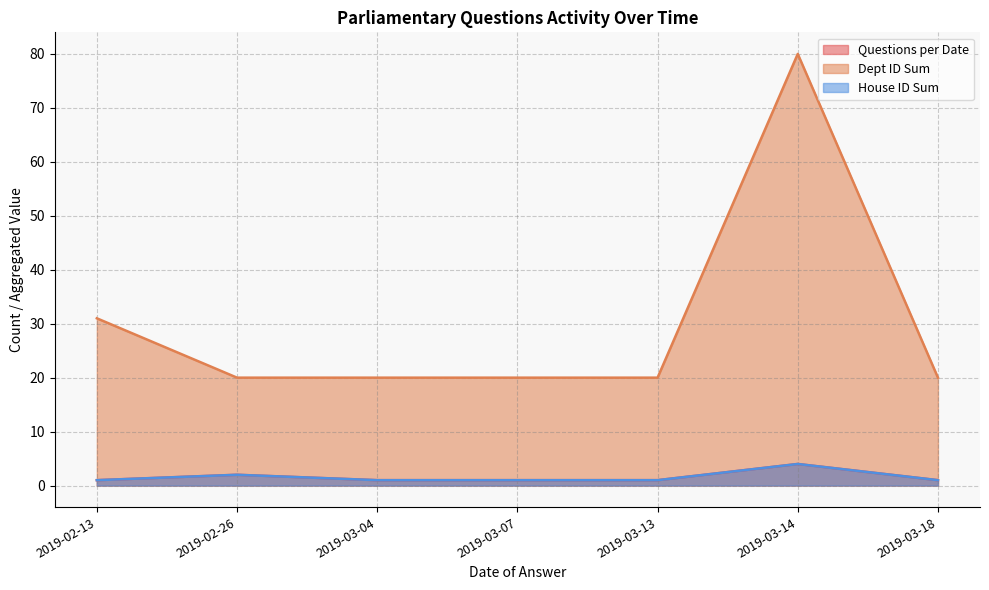

True or false: Questions per Date and House ID Sum intersect in this chart.

False